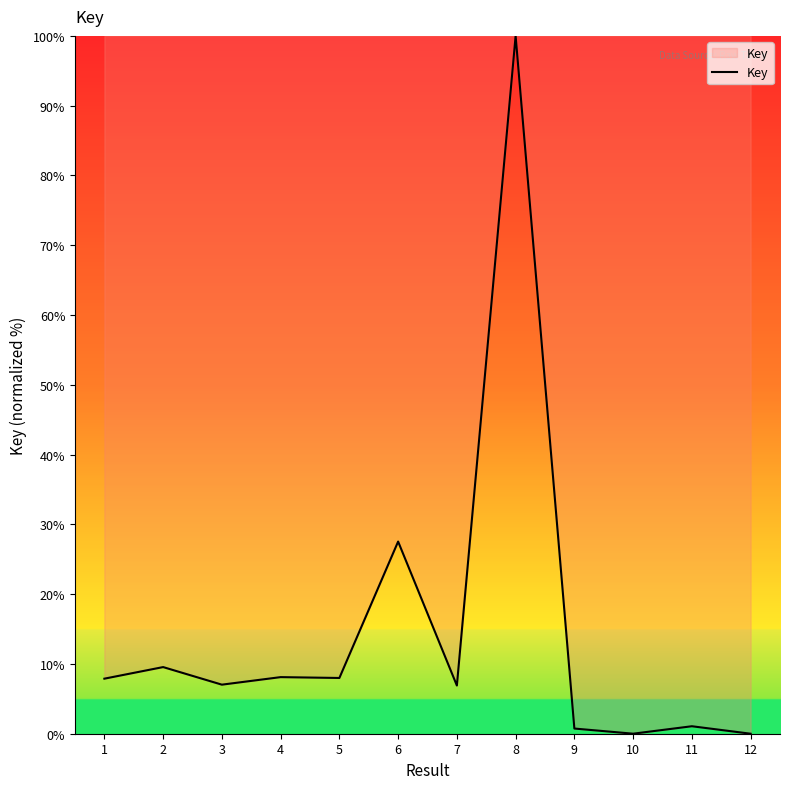

True or false: the data shows 0.0 at 10.

True